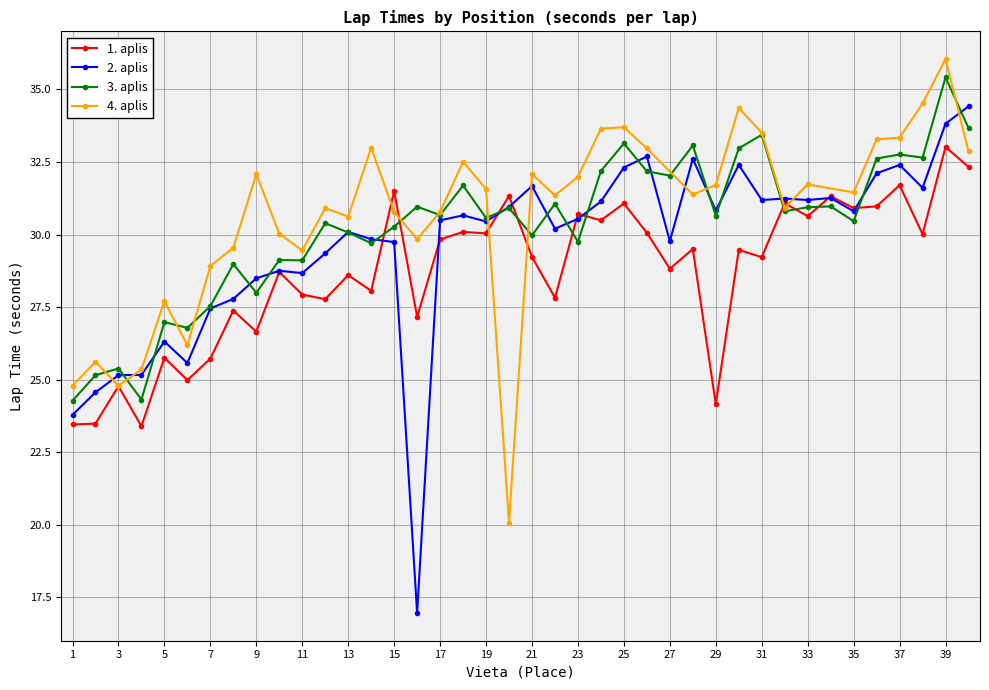

What is the value of the 2. aplis point at the 11th from the left?

28.7